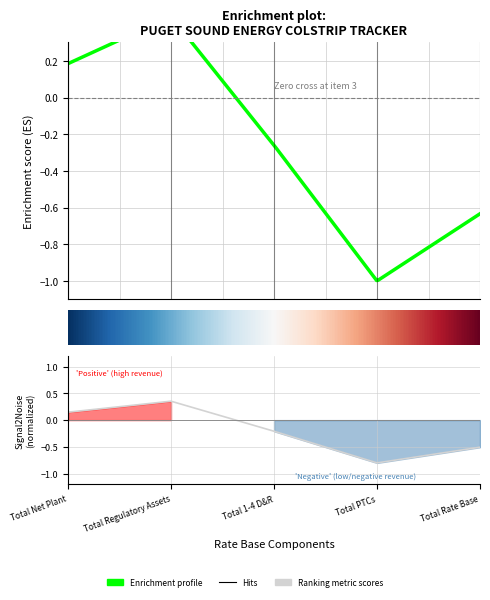

Reading left to right, transcribe all the data shown in this chart.

Total Net Plant=0.1	Total Regulatory Assets=0.4	Total 1-4 D&R=-0.2	Total PTCs=-0.8	Total Rate Base=-0.5